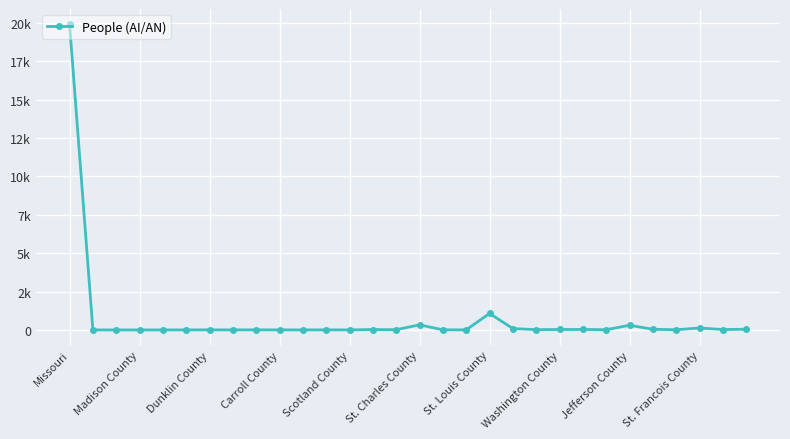

How many interior local valleys (lower than both neighbors) does the data have?

9